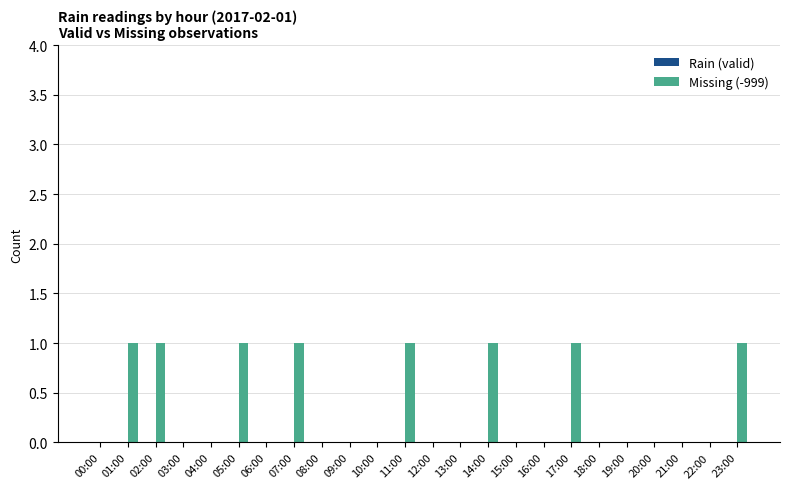

Is it true that the value at 11:00 is 2?

False